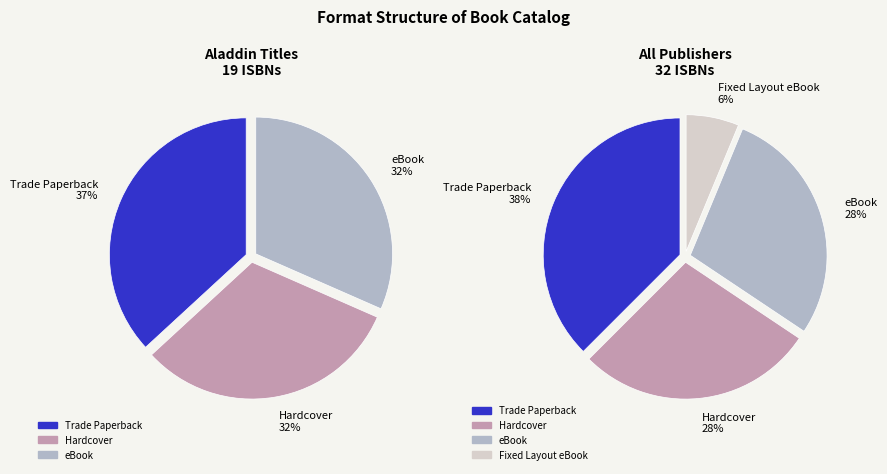

Between Hardcover and Trade Paperback, which is larger?

Trade Paperback